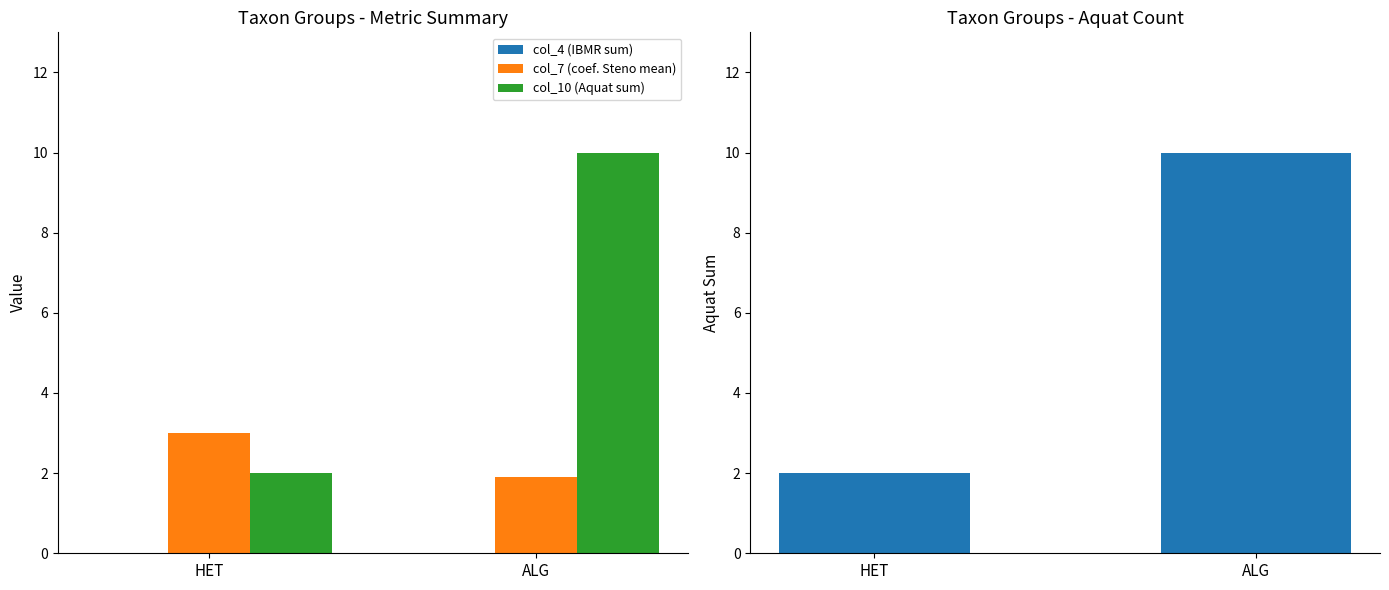

Which series changed the most between HET and ALG?

col_10 (Aquat sum)